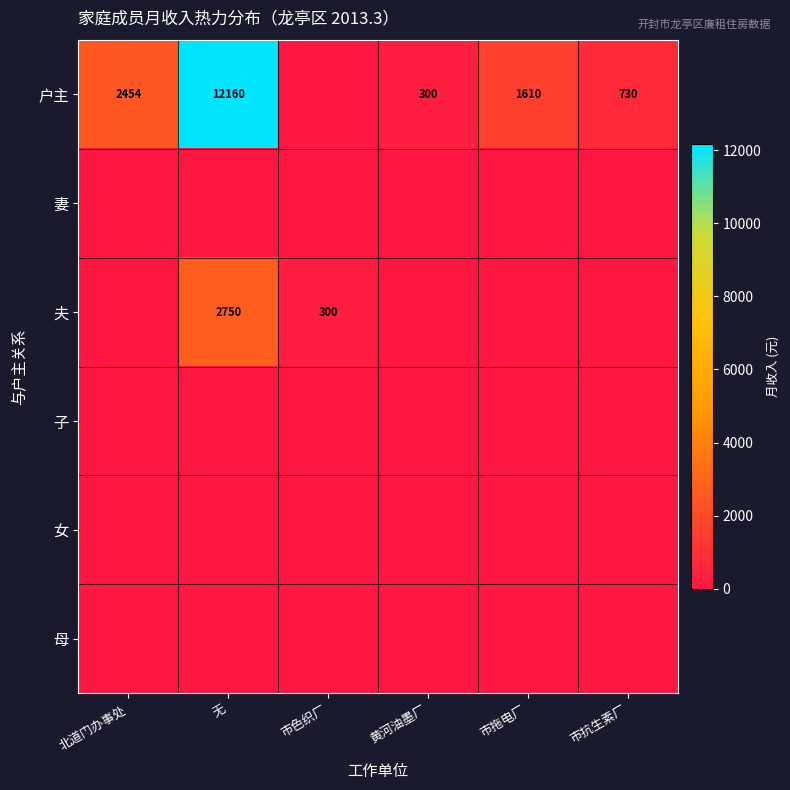

What is the maximum value shown in the chart?

12160